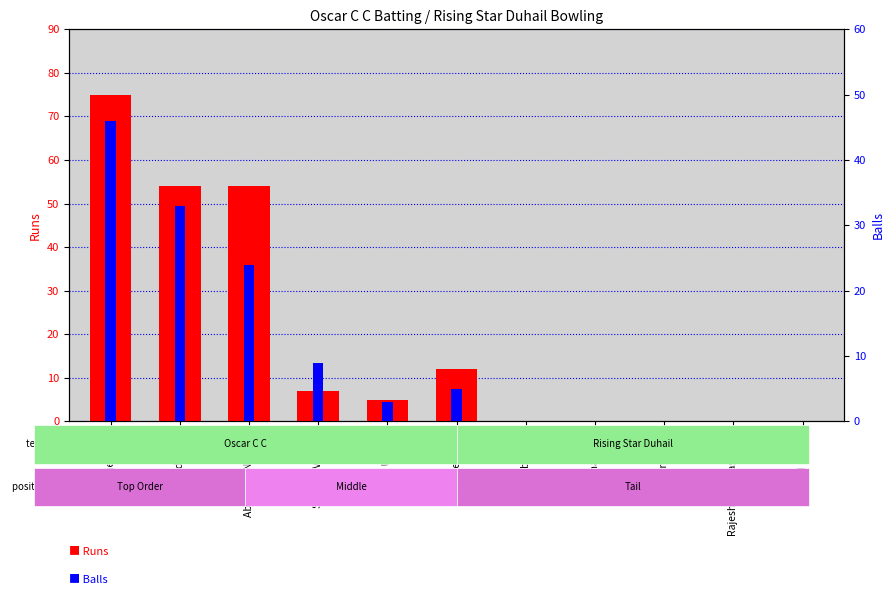

Reading left to right, transcribe all the data shown in this chart.

Runs: Mujeeth As=75	Jaseed Jasee=54	Abhishek Nandan=54	Sreejith Veliyatt=7	Fasil Usman=5	Jamsheed V M=12	Lubaib Au=0	Shaji Thazhayil=0	Rinu Raju=0	Rajesh Thangaswamy=0	Md Rashid=0
Balls: Mujeeth As=46	Jaseed Jasee=33	Abhishek Nandan=24	Sreejith Veliyatt=9	Fasil Usman=3	Jamsheed V M=5	Lubaib Au=0	Shaji Thazhayil=0	Rinu Raju=0	Rajesh Thangaswamy=0	Md Rashid=0